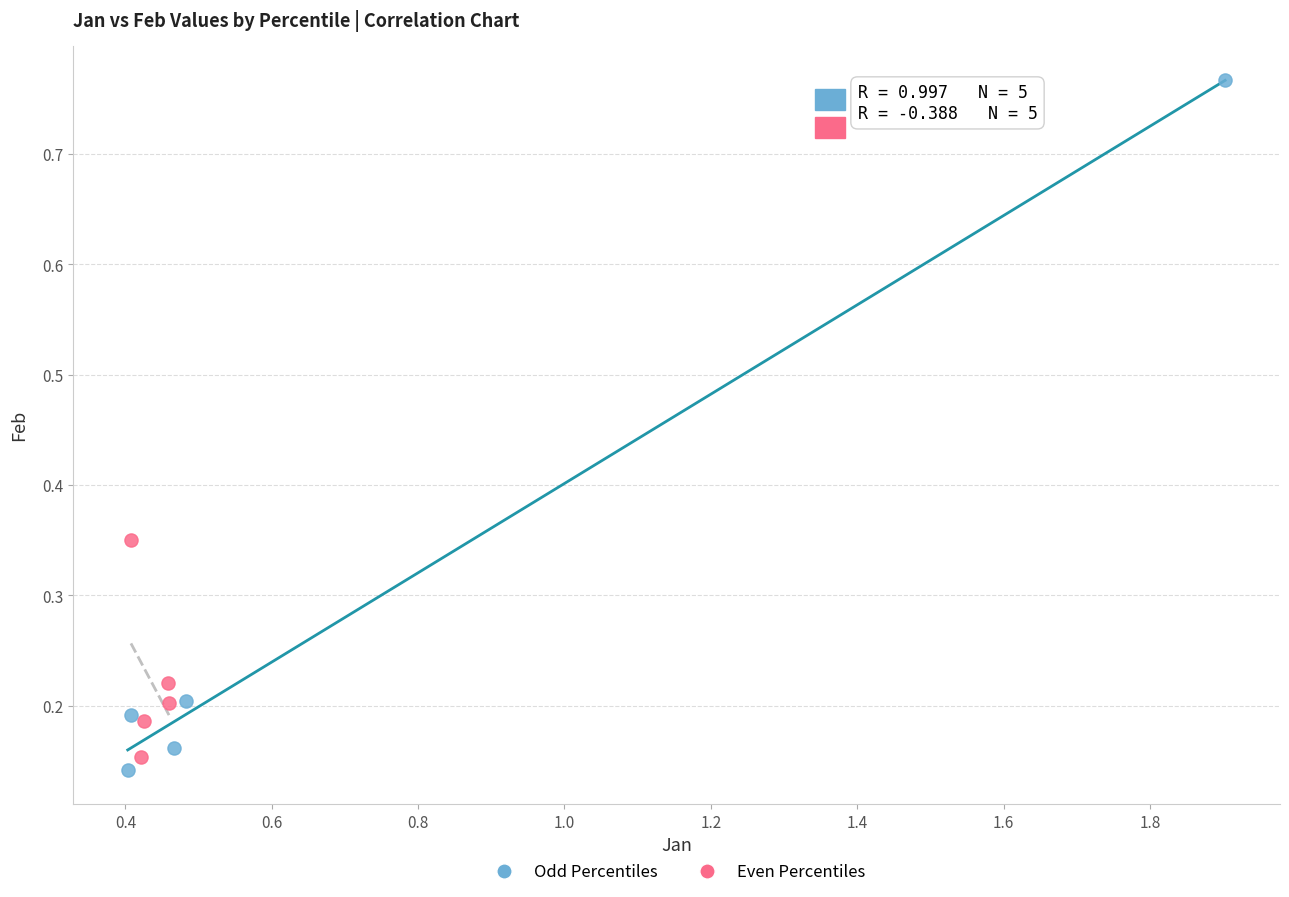

What are all the series names shown in the legend?

Odd Percentiles, Even Percentiles